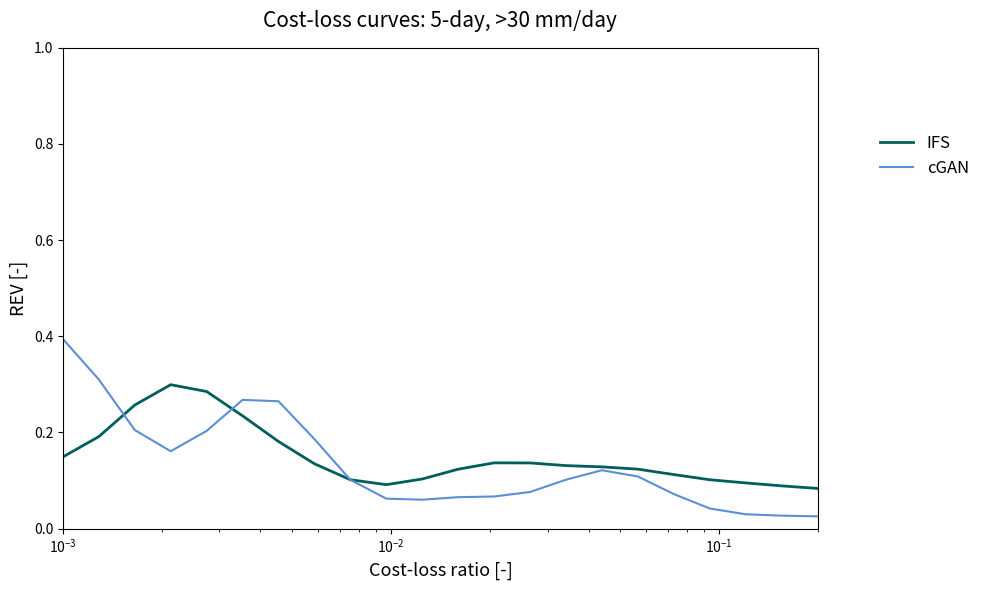

Which series has the widest spread of values?

cGAN